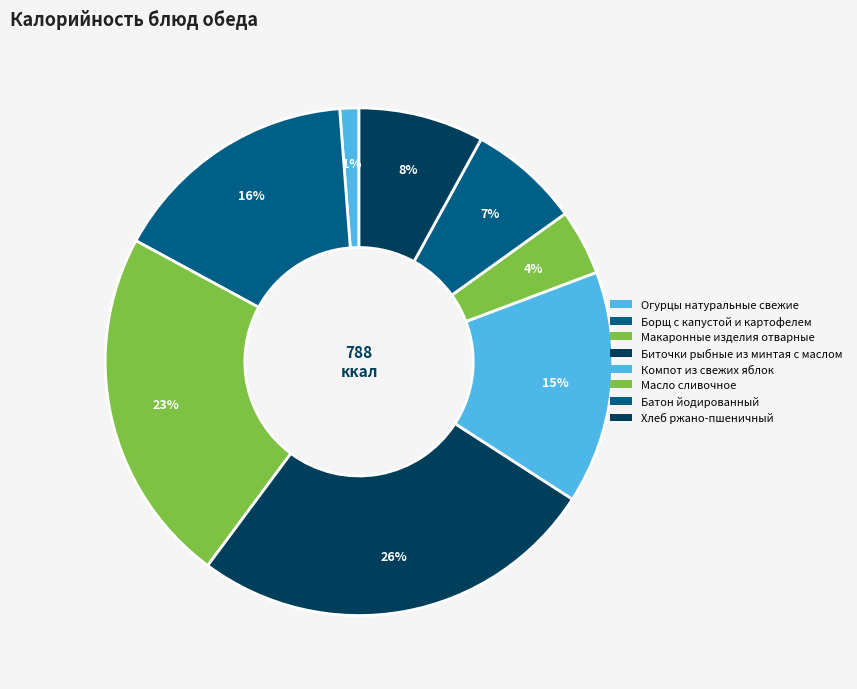

To the nearest percent, what is the combined percentage of Батон йодированный and Компот из свежих яблок?

22%